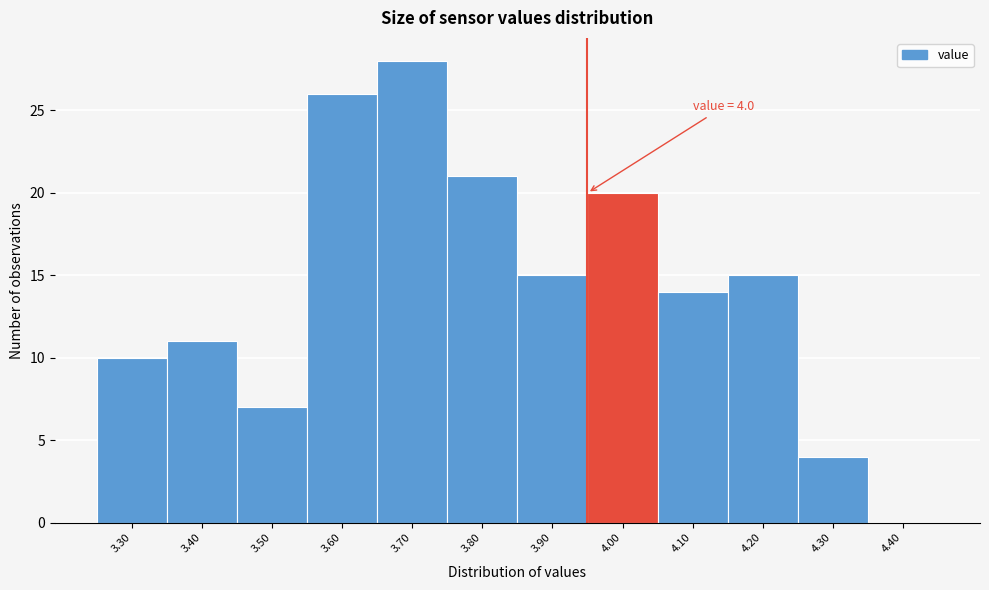

Reading right to left, list all the values displayed in this chart.

4.40=0	4.30=4	4.20=15	4.10=14	4.00=20	3.90=15	3.80=21	3.70=28	3.60=26	3.50=7	3.40=11	3.30=10